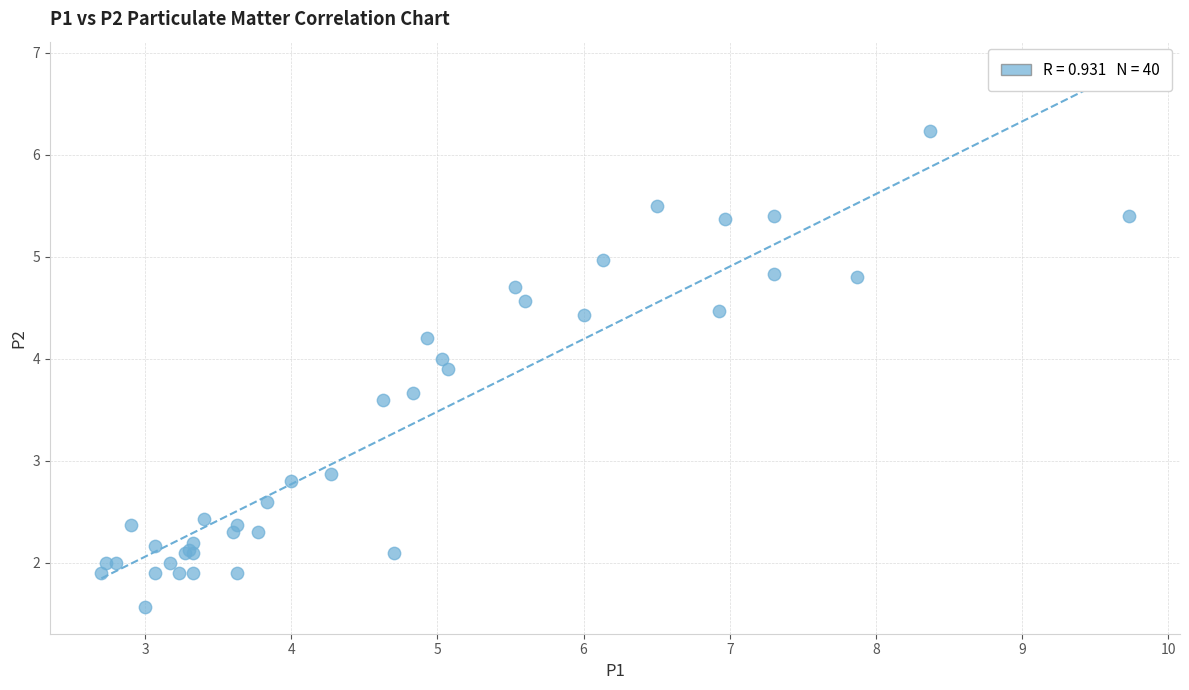

What Y value in the scatter plot is closest to 3?

2.9